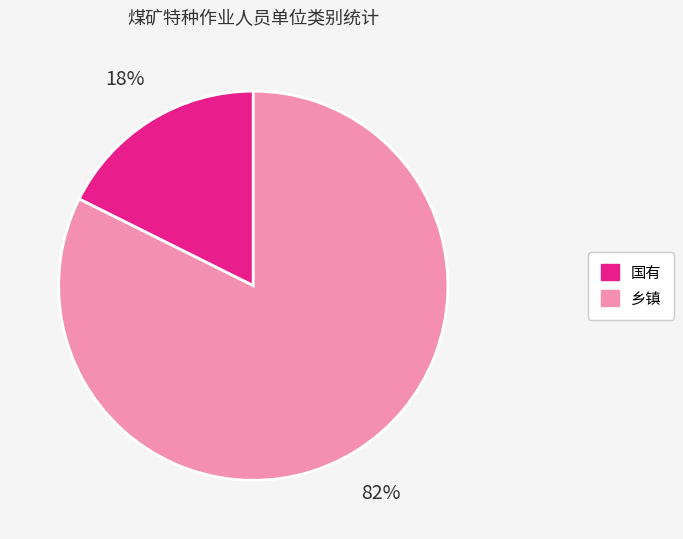

Is there any slice that represents more than half of the pie?

Yes